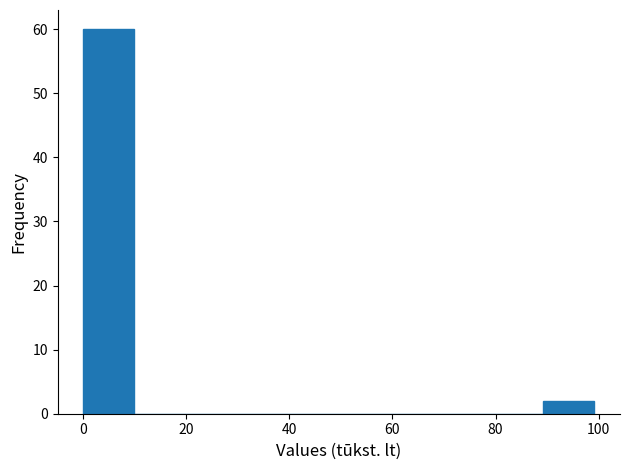

Which range on the x-axis has the tallest bar?

0 to 10